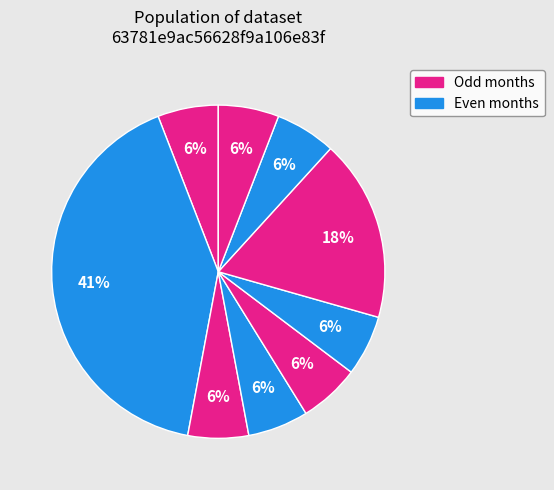

How many slices are in this pie chart?

9